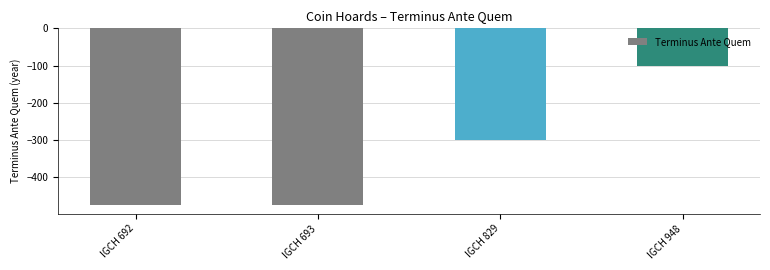

What is the greatest value displayed?

-100